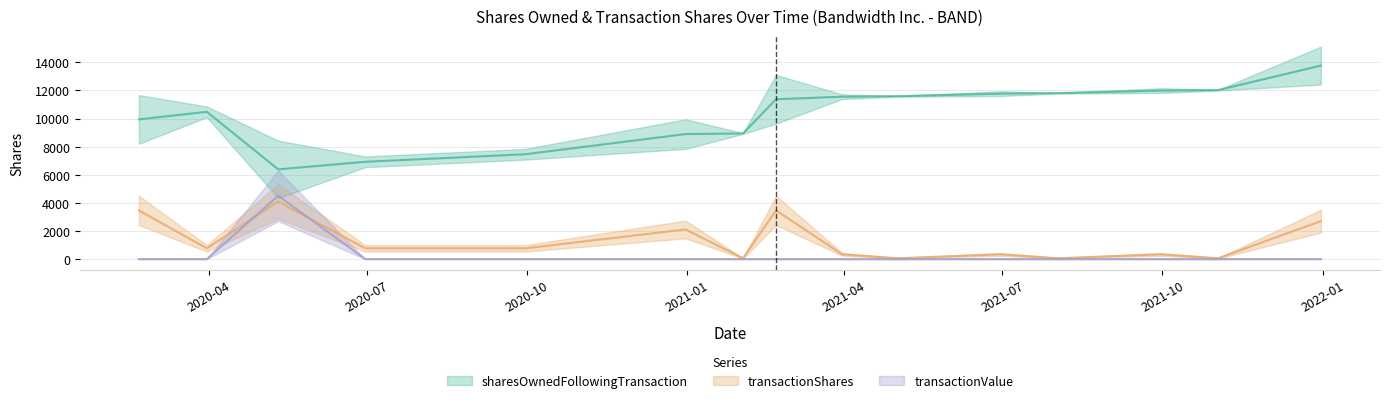

What is the average value of the sharesOwnedFollowingTransaction series?

10326.5